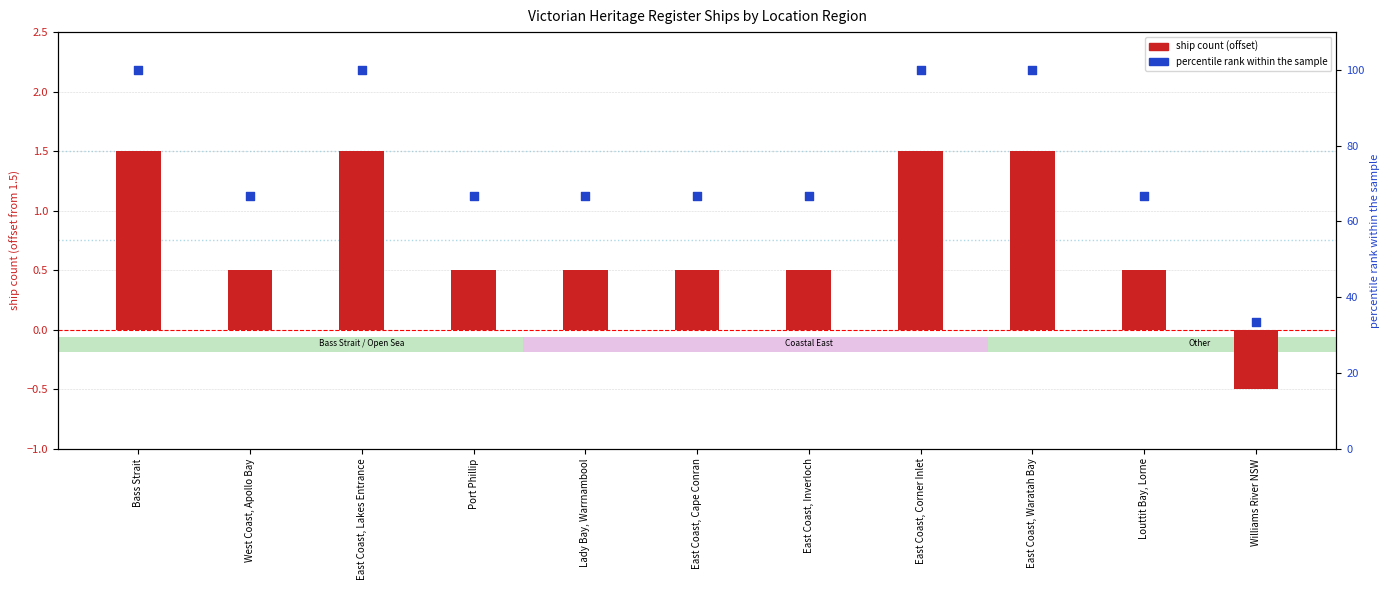

What is the total value across all series at East Coast, Inverloch?

67.2